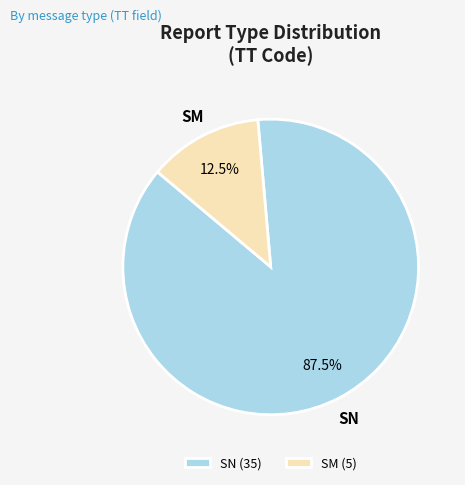

Between SN (35) and SM (5), which is larger?

SN (35)